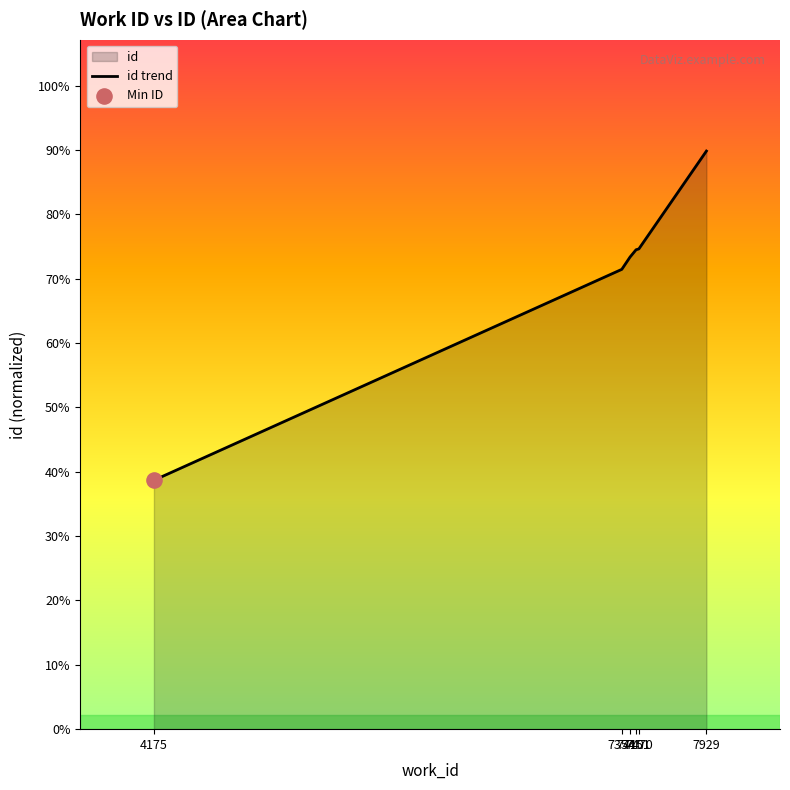

Approximately how many times larger is the value at 7470 compared to 7451?

1.0